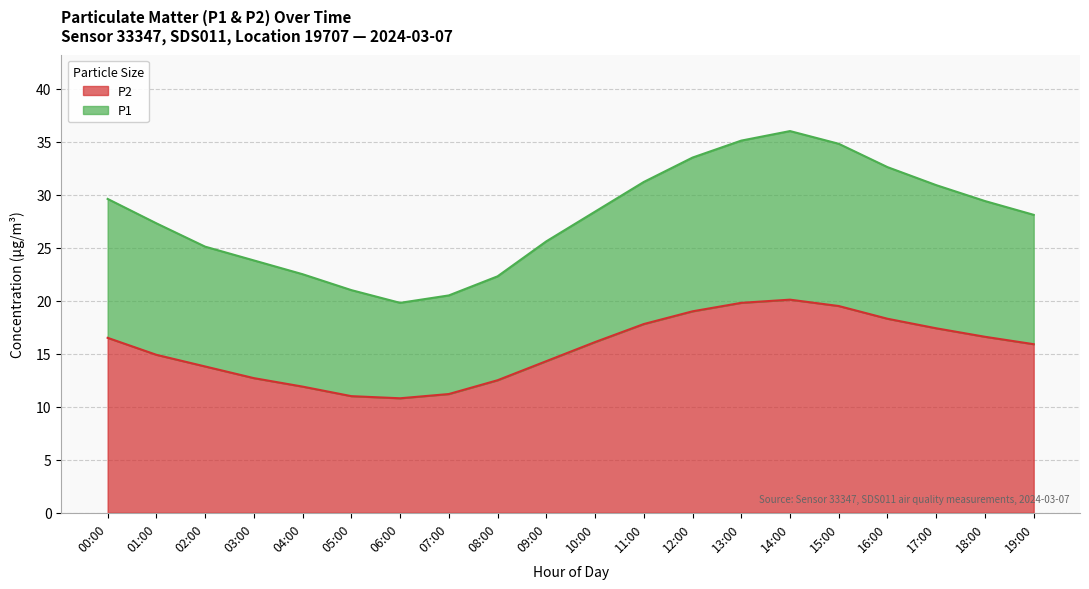

At which category does P1 reach its first local valley?

06:00